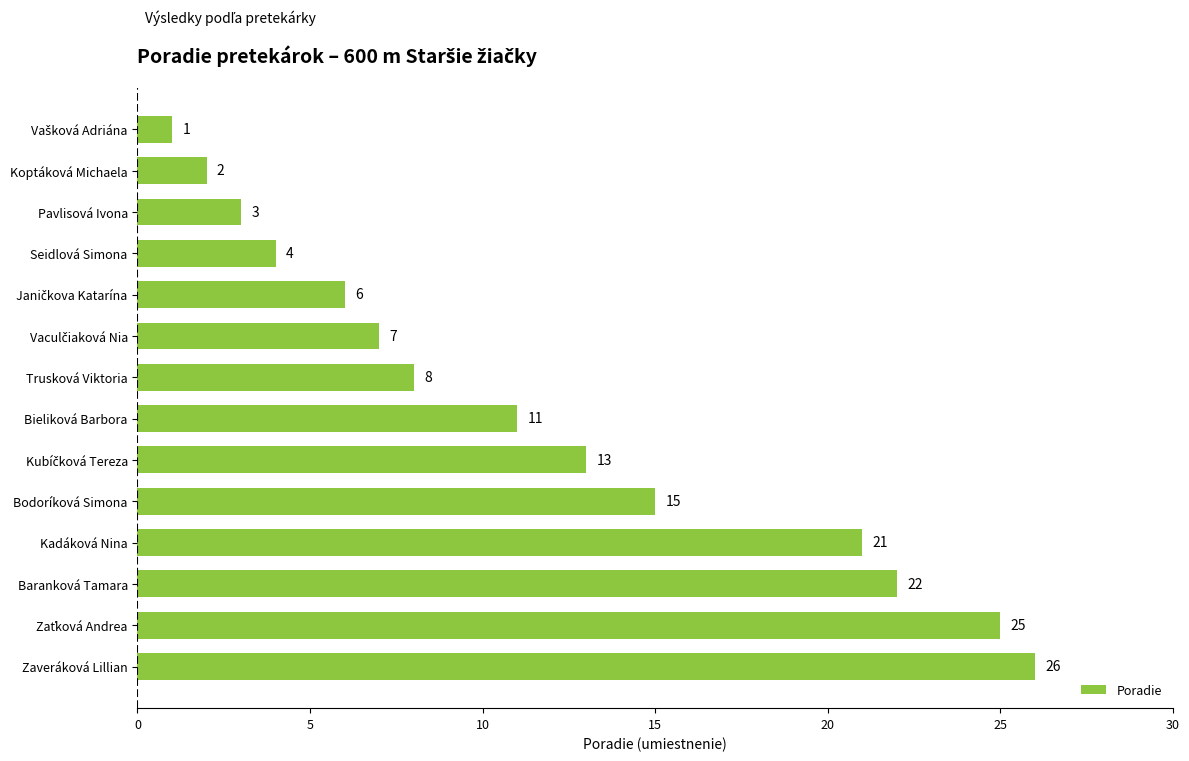

What is the average value?

12